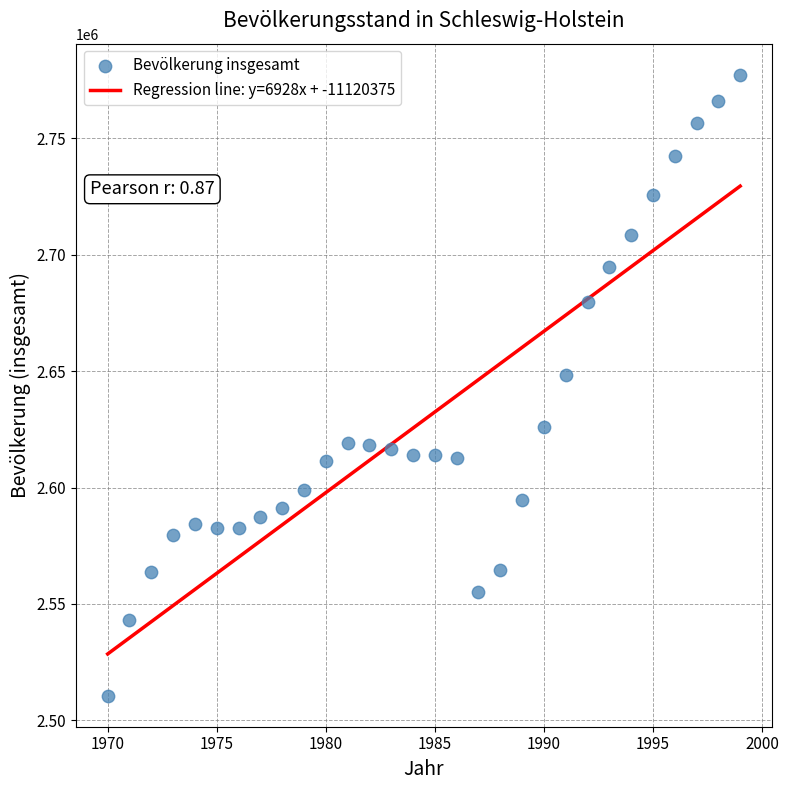

What Y value in the scatter plot is closest to 2643941?

2648532